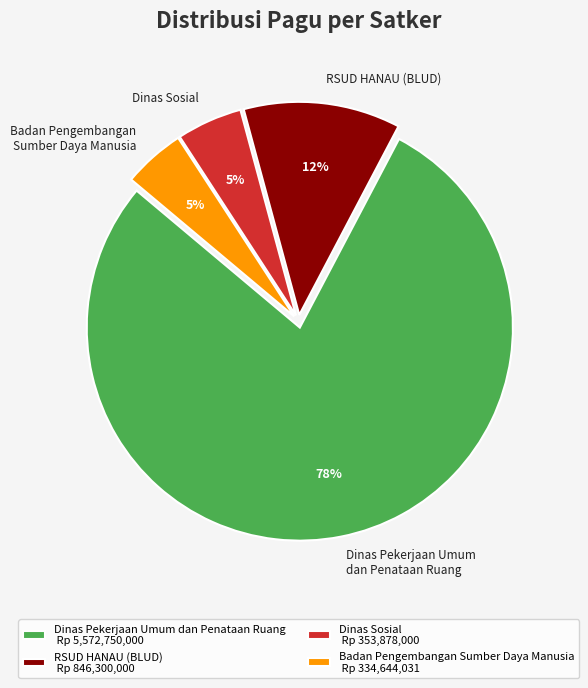

To the nearest percent, what is the combined percentage of Dinas Sosial and Dinas Pekerjaan Umum dan Penataan Ruang?

83%